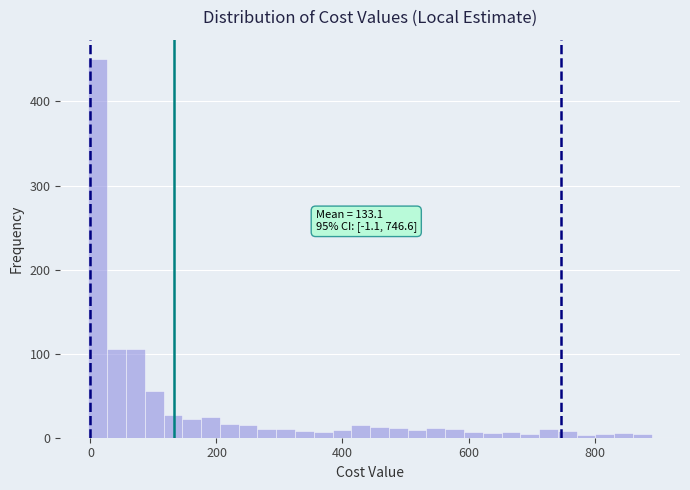

Around what value on the x-axis is the tallest bar? Give the approximate position of its centre, as read against the axis.

20